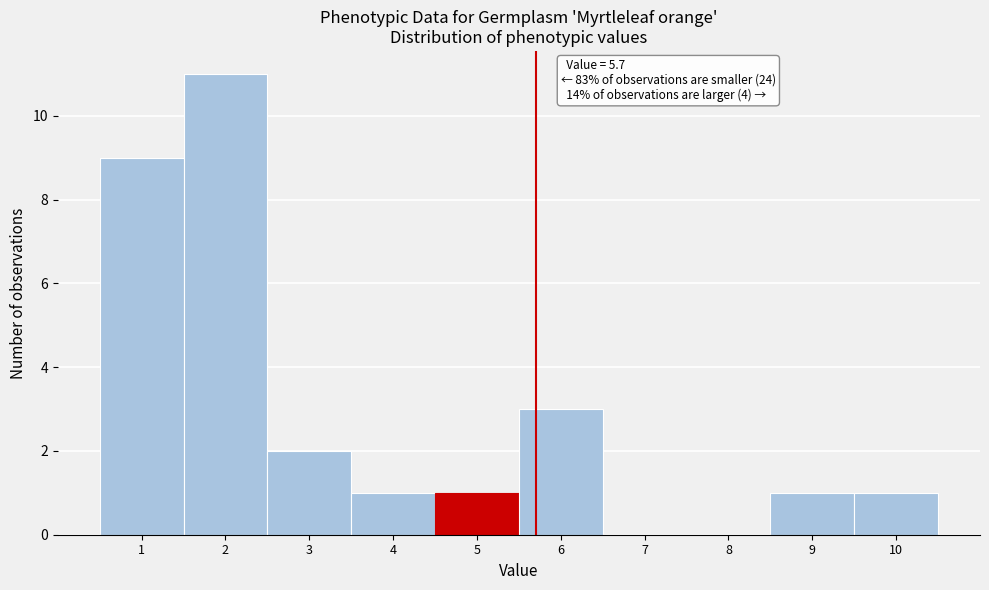

Over which range of the x-axis is the bar tallest?

1.5 to 2.5